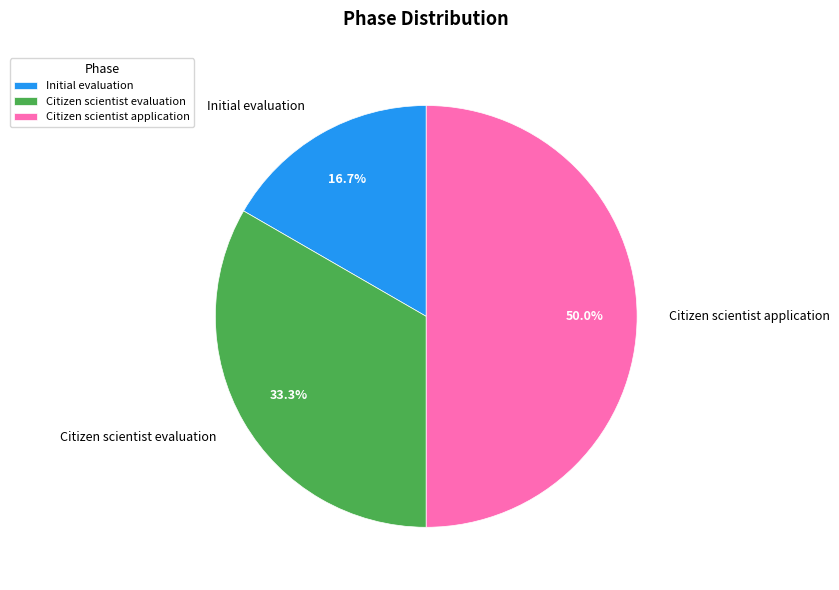

To the nearest percent, what is the average slice percentage?

33%